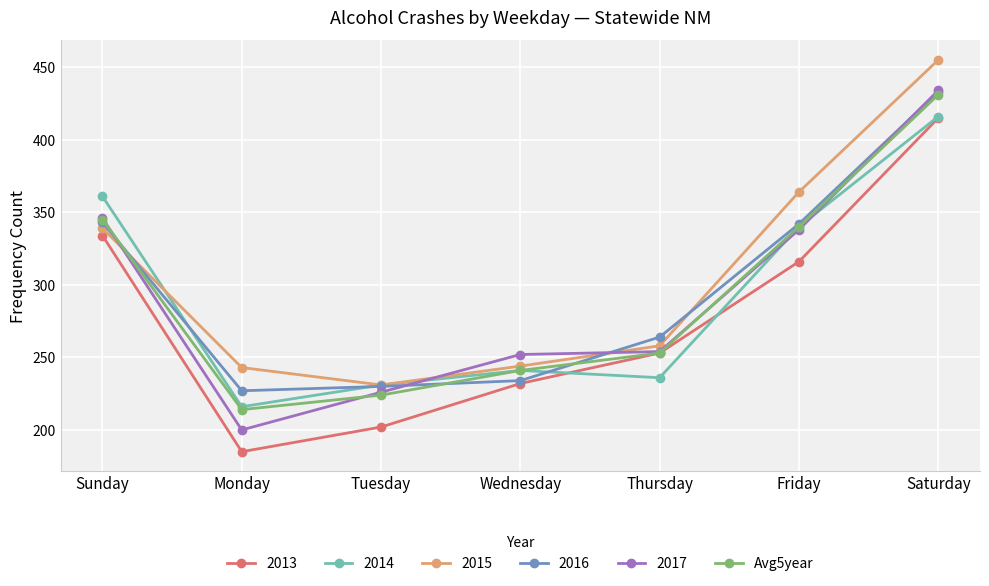

The 2013 series shows 146 at Thursday. True or false?

False